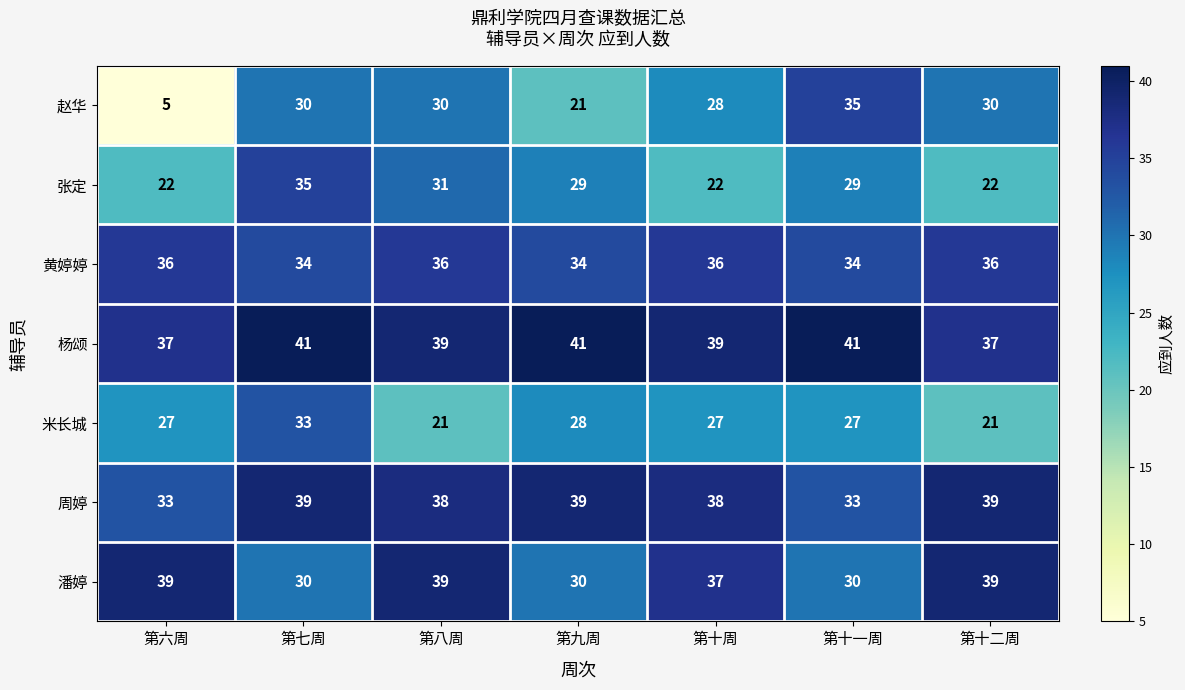

What is the difference between the highest and lowest values at 第十一周?

14